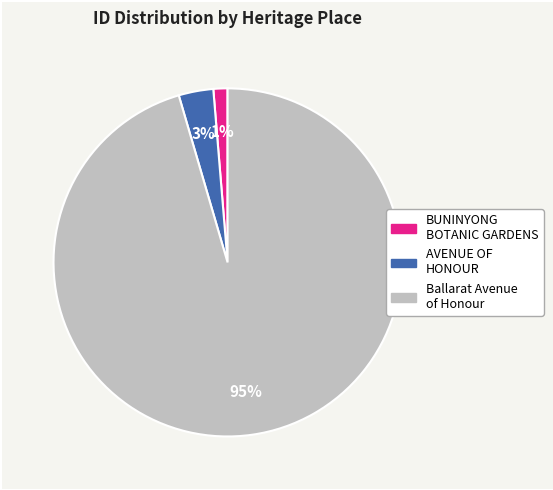

Count the number of slices in the pie.

3